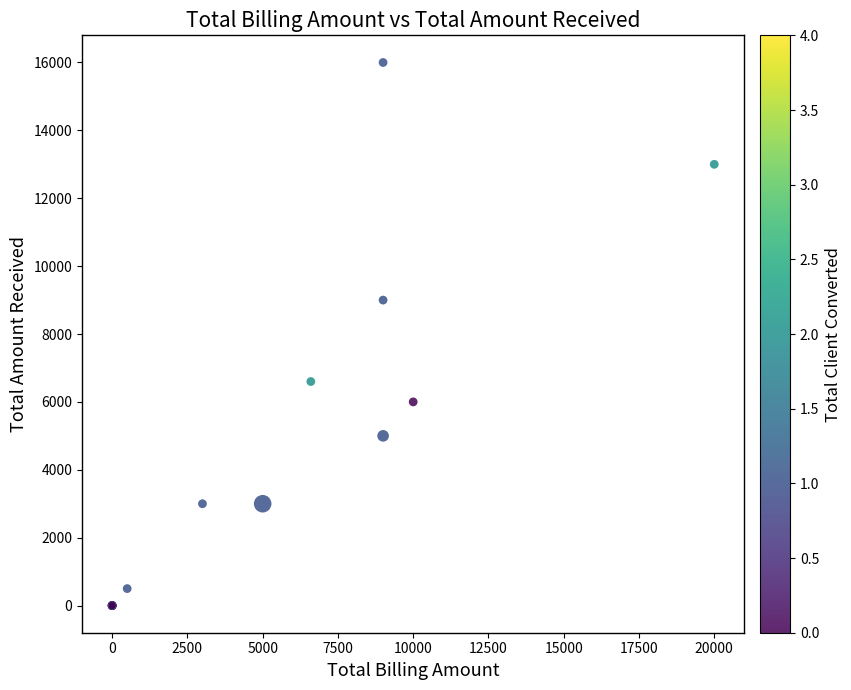

What Y value in the scatter plot is closest to 7999?

8999